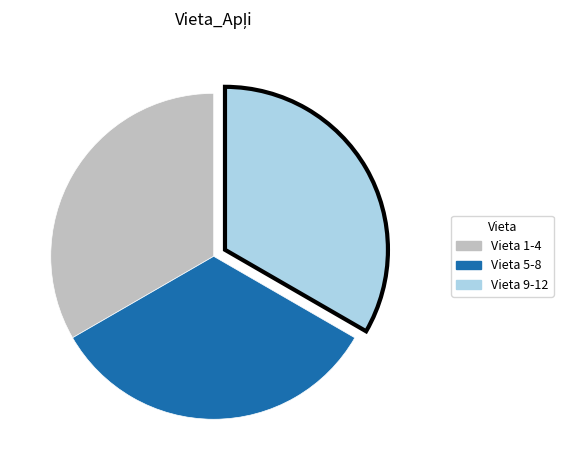

Is there a majority slice in this chart?

No